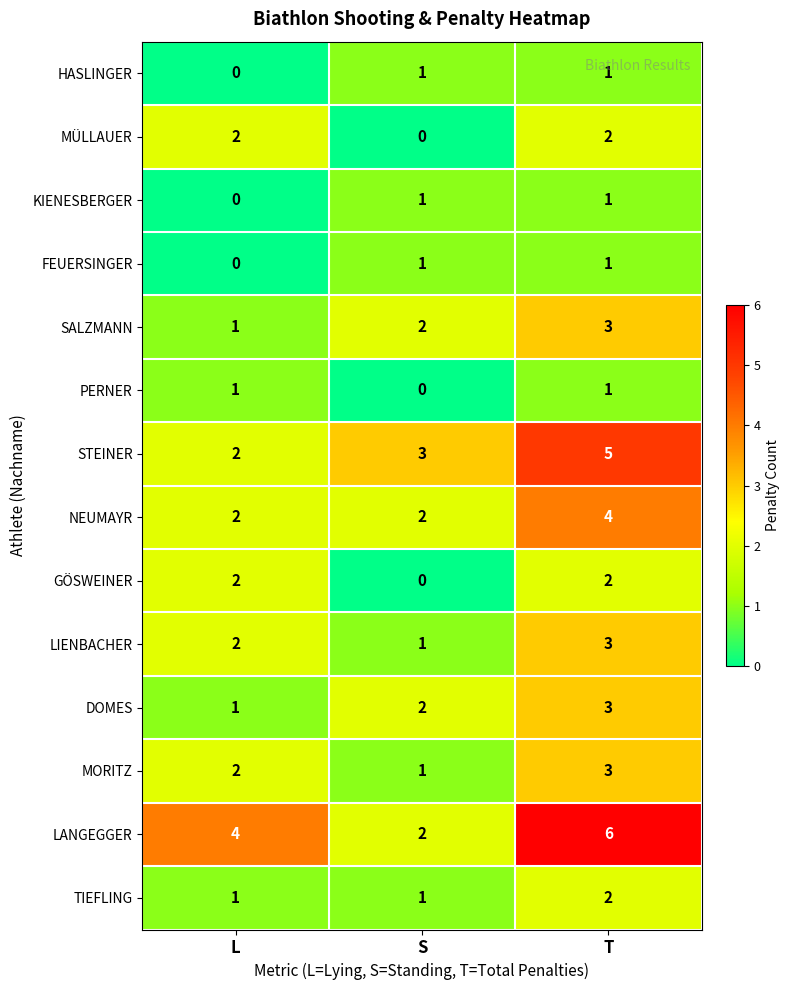

What is the maximum value for DOMES?

3